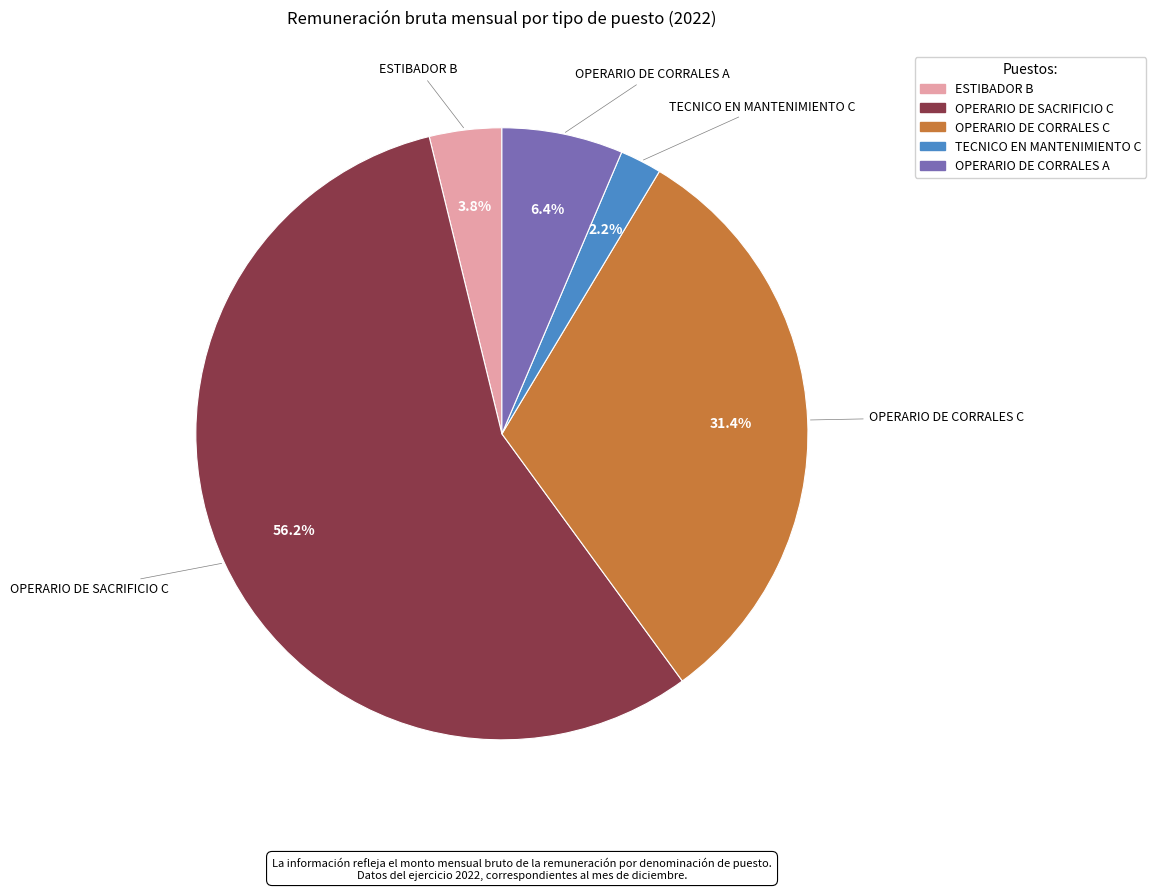

What percentage is NOT represented by TECNICO EN MANTENIMIENTO C?

97.8%